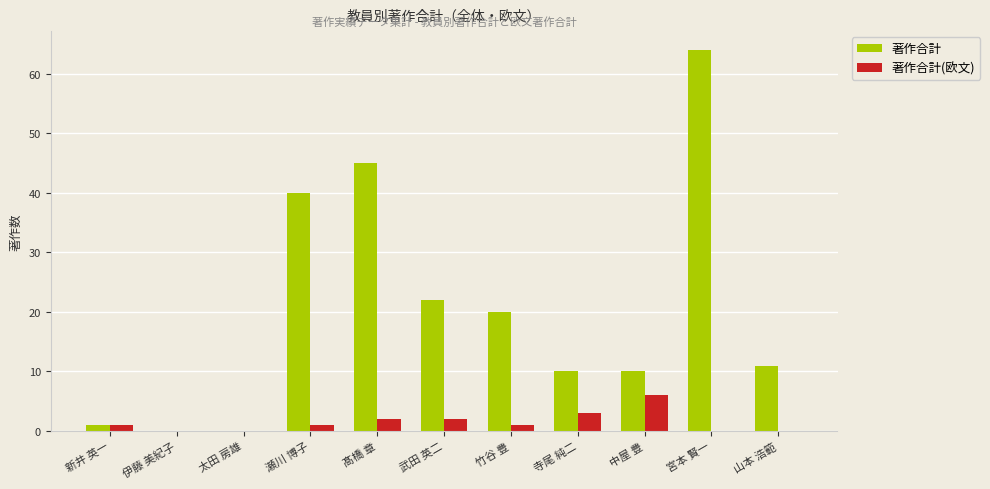

How many distinct data groups are displayed?

2